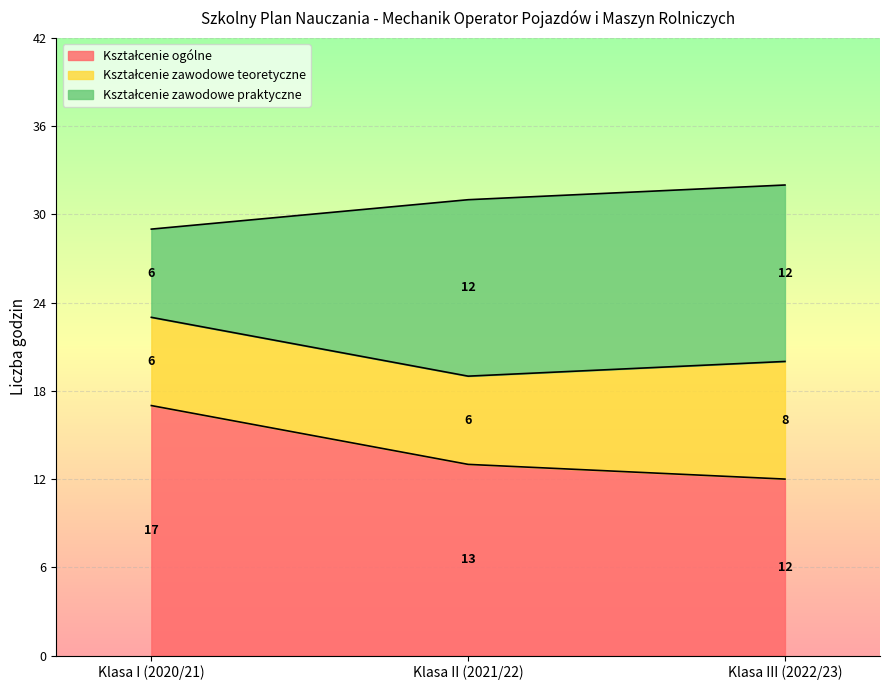

What position from the left is Klasa III (2022/23)?

3